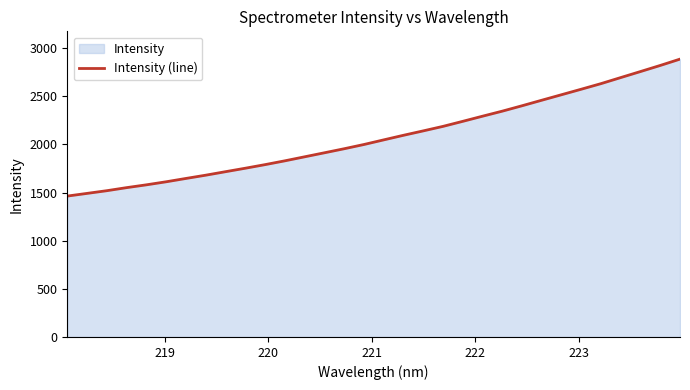

What is the difference between the maximum and minimum values?

1422.4